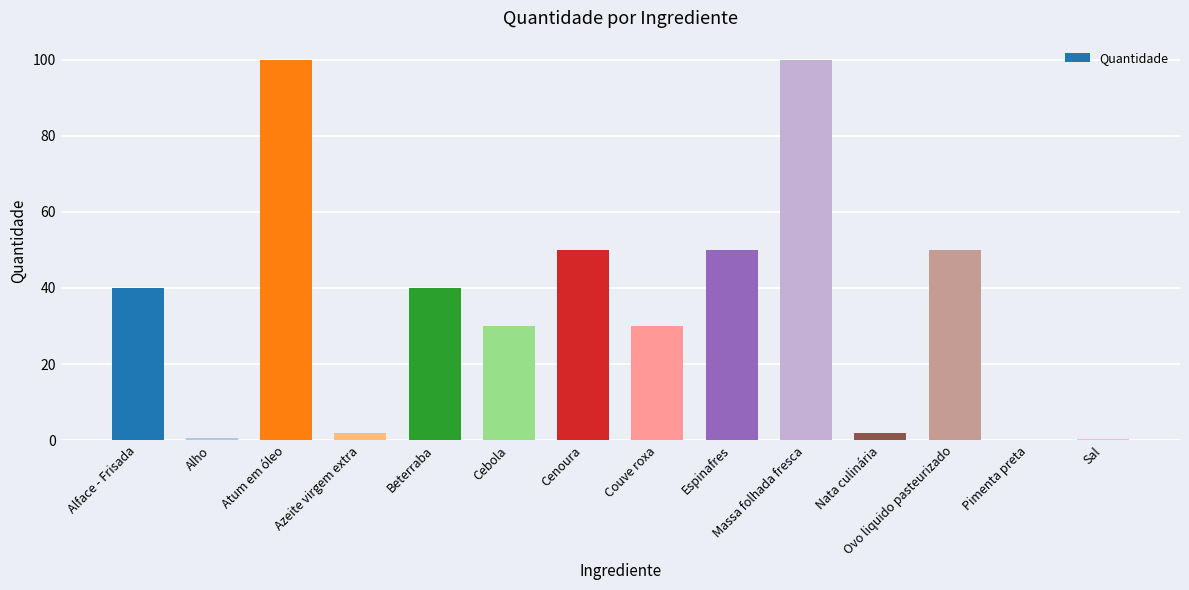

Between Azeite virgem extra and Cebola, which is larger?

Cebola